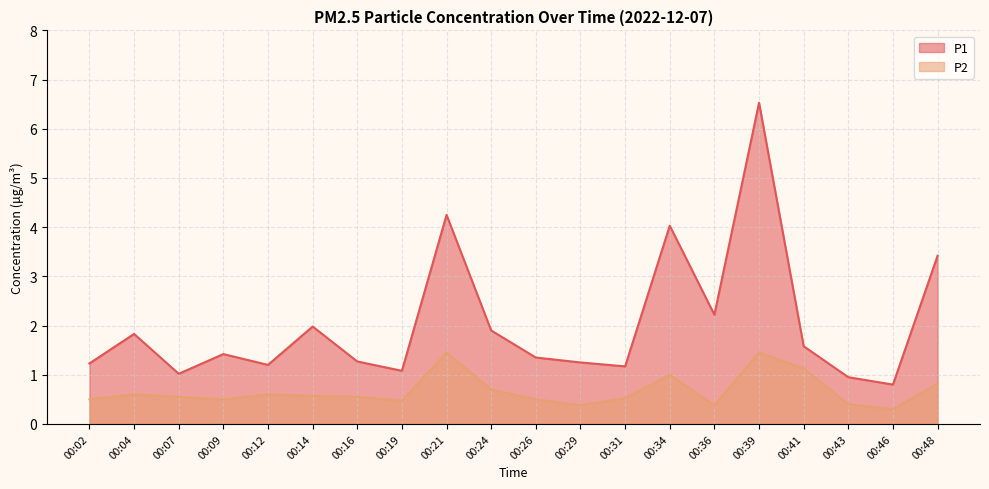

At which label is P1 closest to 3?

00:48